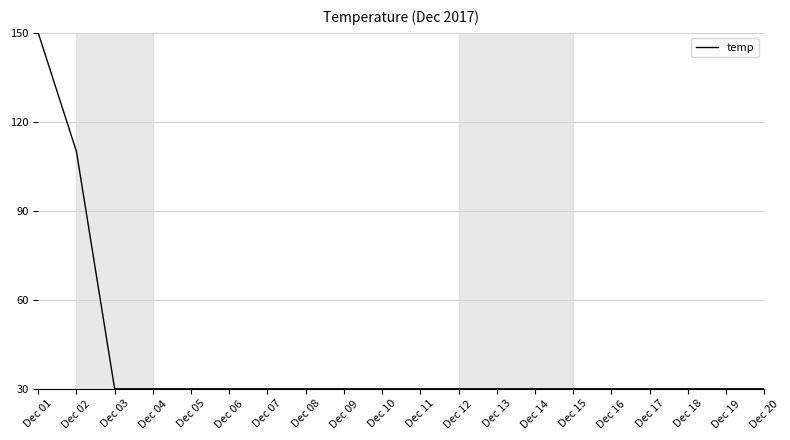

Reading right to left, transcribe all the data shown in this chart.

Dec 20=30	Dec 19=30	Dec 18=30	Dec 17=30	Dec 16=30	Dec 15=30	Dec 14=30	Dec 13=30	Dec 12=30	Dec 11=30	Dec 10=30	Dec 09=30	Dec 08=30	Dec 07=30	Dec 06=30	Dec 05=30	Dec 04=30	Dec 03=30	Dec 02=110	Dec 01=150